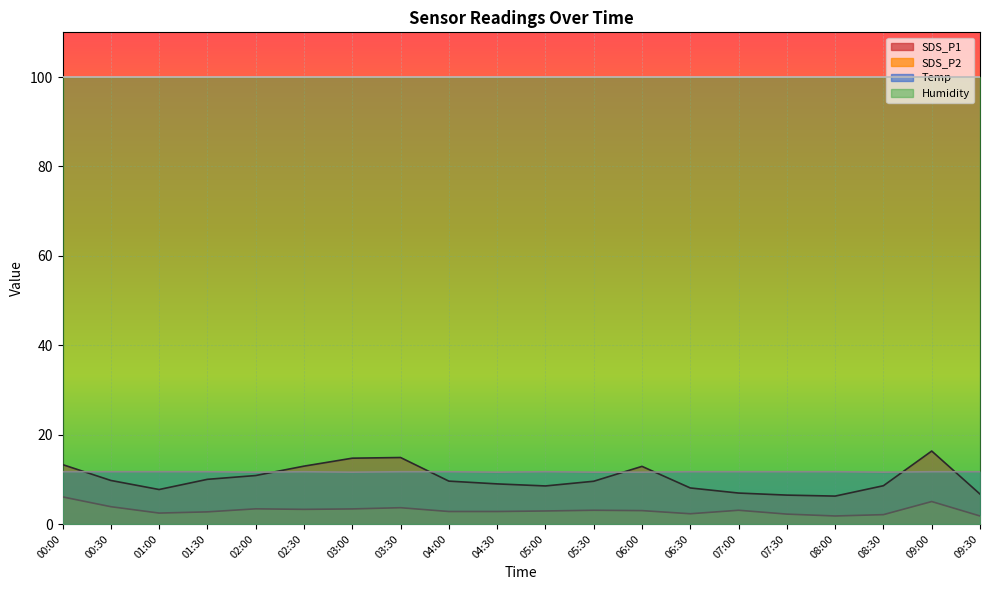

Is it true that SDS_P2 equals 10.1 at 00:00?

False